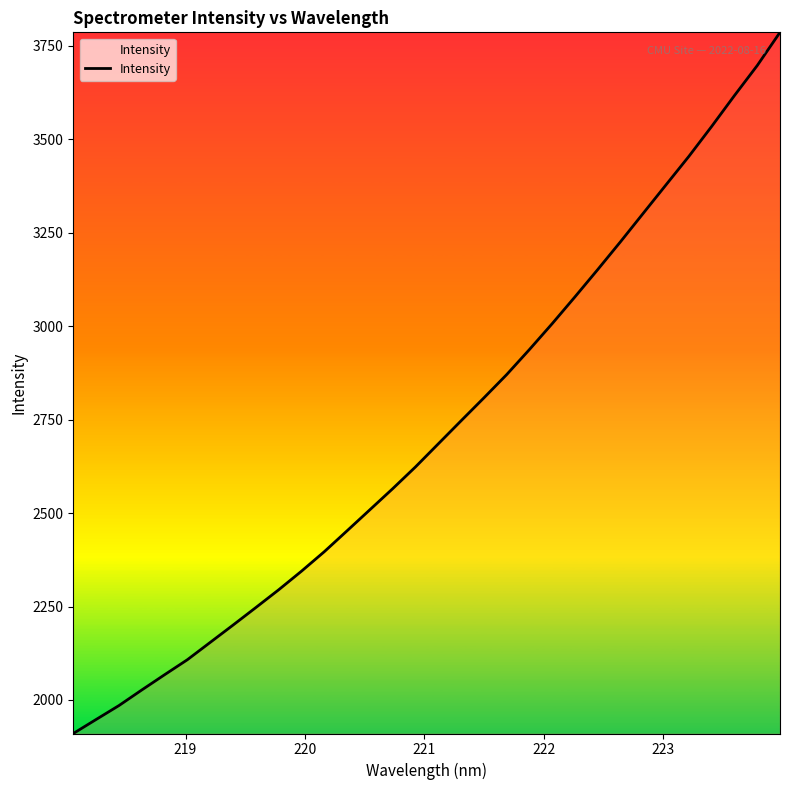

What is the minimum value shown in the chart?

1910.3